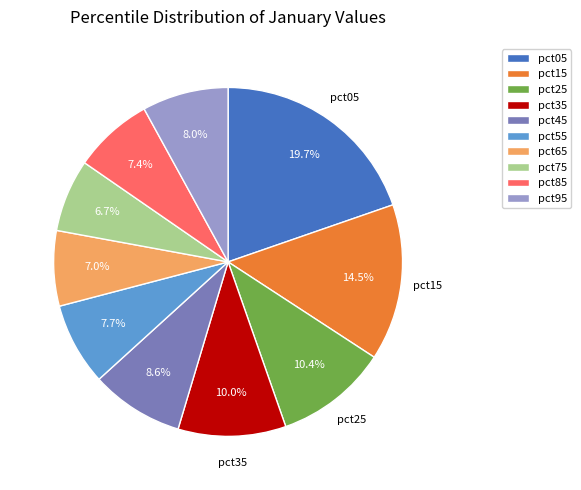

What is the total percentage of pct95 and pct05?

27.7%